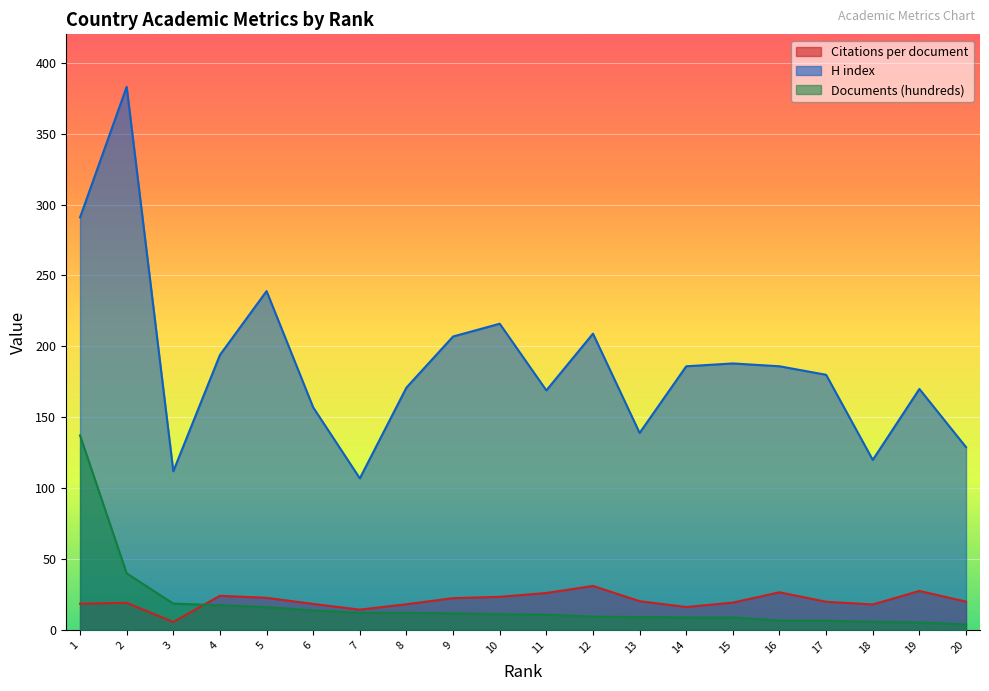

Is the value of Documents (hundreds) at 13 greater than the value of Citations per document at 17?

No